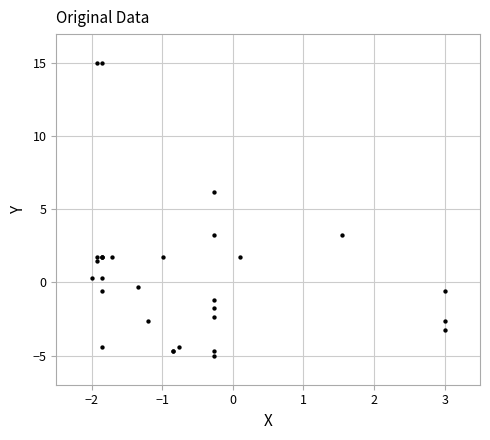

What Y value in the scatter plot is closest to 5?

6.2